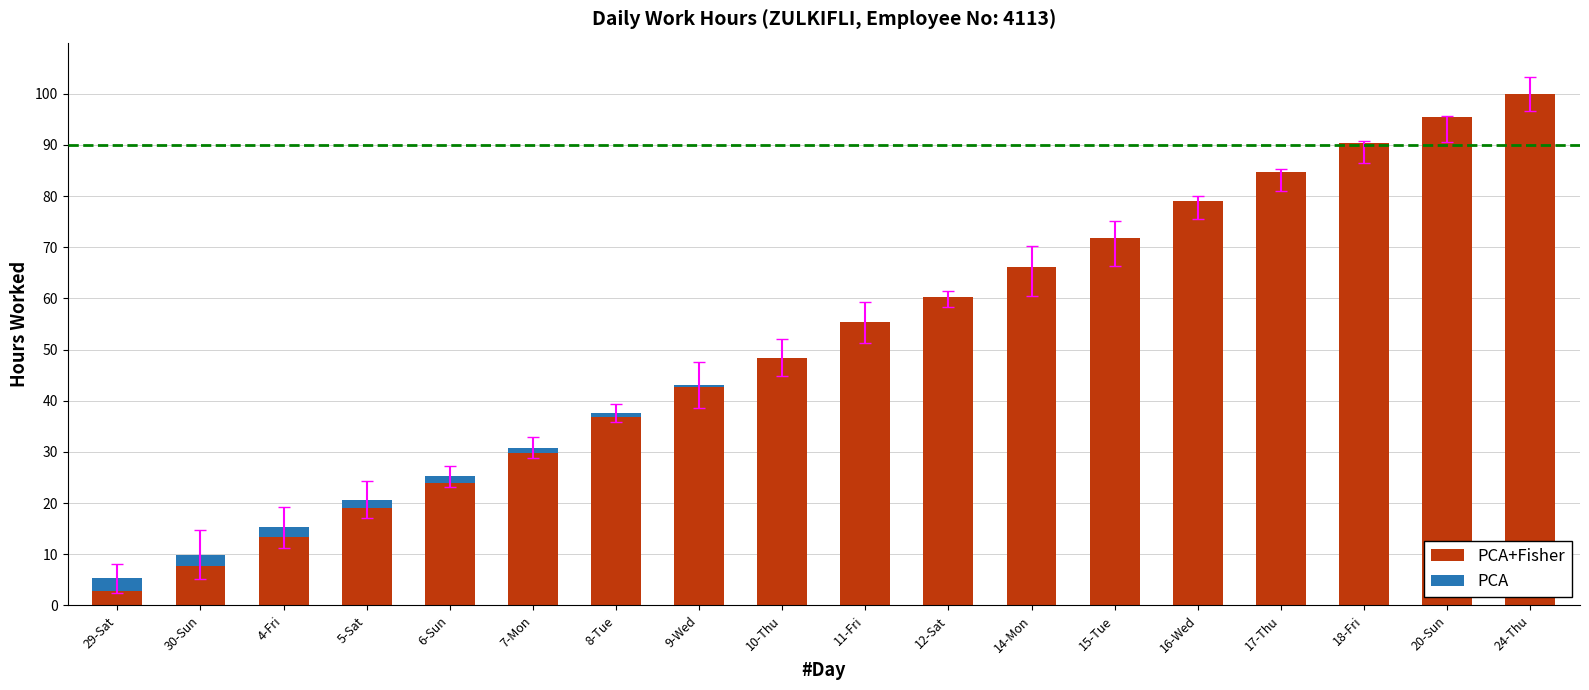

At which category is the sum across all series the highest?

24-Thu